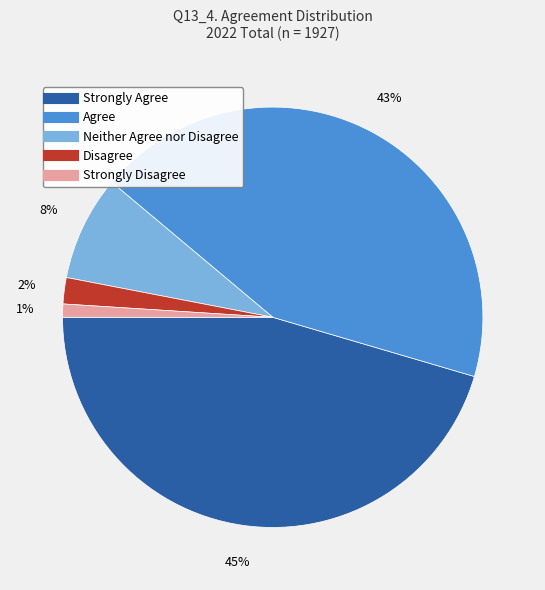

Which slice is the largest?

Strongly Agree